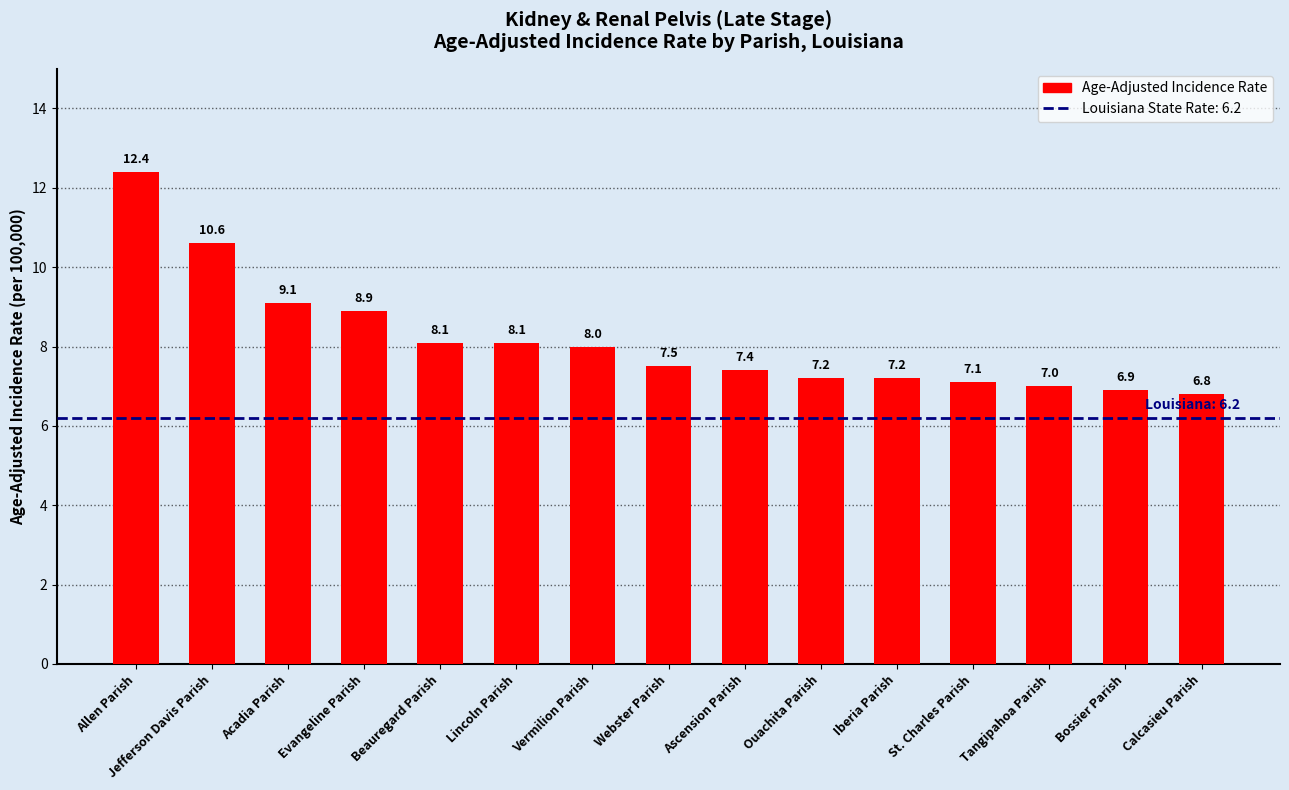

Reading left to right, extract all data points from this chart.

12.4	10.6	9.1	8.9	8.1	8.1	8.0	7.5	7.4	7.2	7.2	7.1	7.0	6.9	6.8